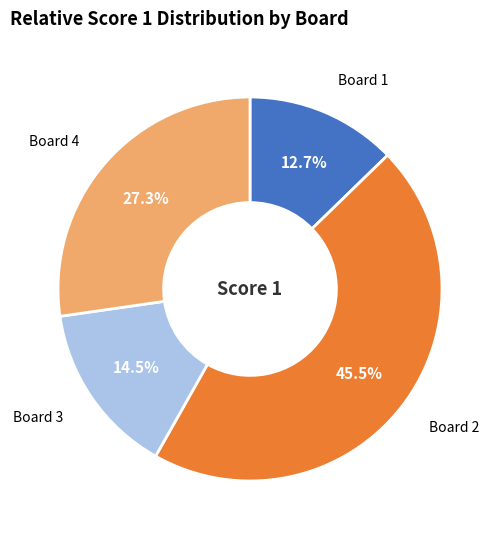

Is there a majority slice in this chart?

No